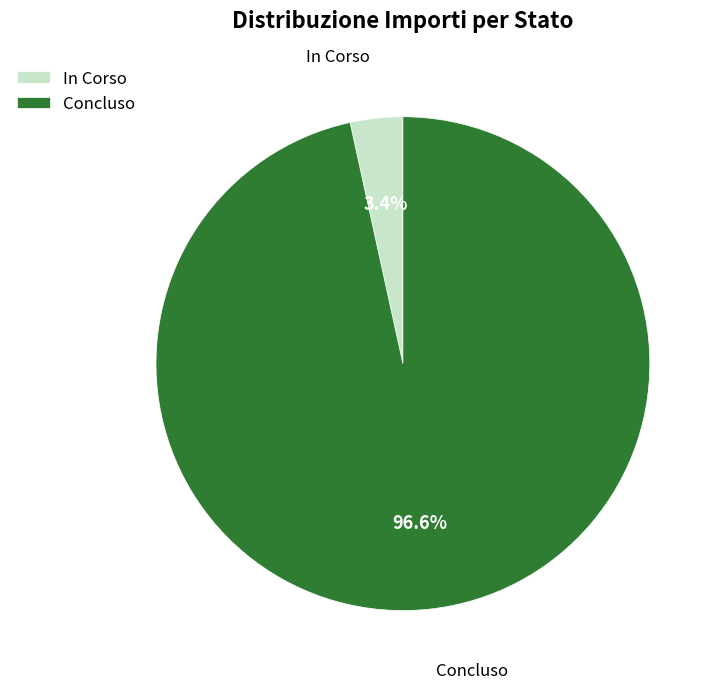

Rank the categories by value from highest to lowest.

Concluso, In Corso